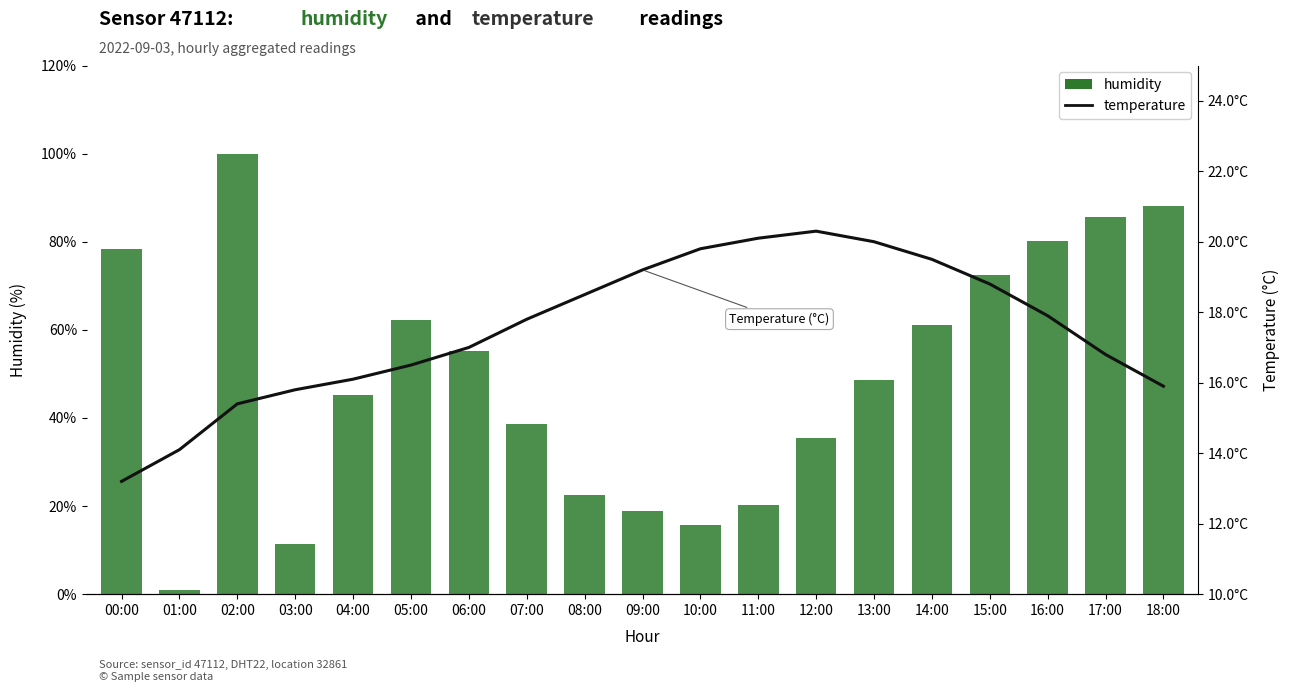

Which series has the largest range (max minus min)?

humidity